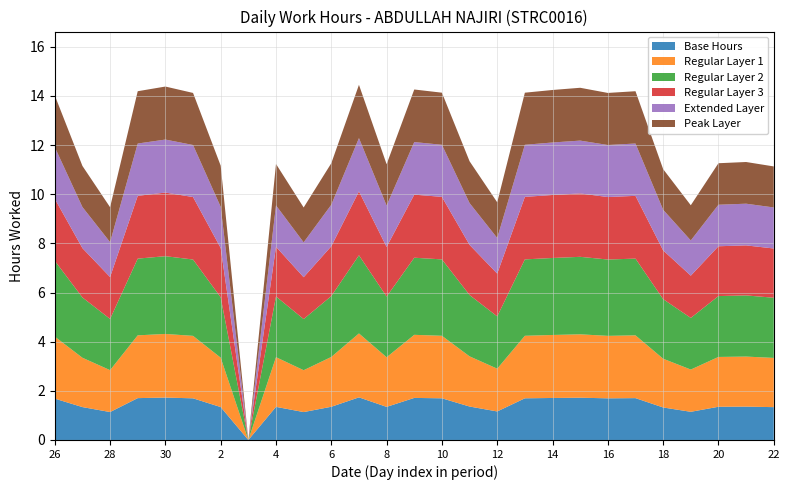

Reading right to left, extract all data points from this chart.

11.1	11.3	11.3	9.6	11.0	14.2	14.1	14.3	14.2	14.1	9.7	11.3	14.1	14.3	11.2	14.4	11.3	9.5	11.2	0.0	11.2	14.1	14.4	14.2	9.5	11.2	14.0